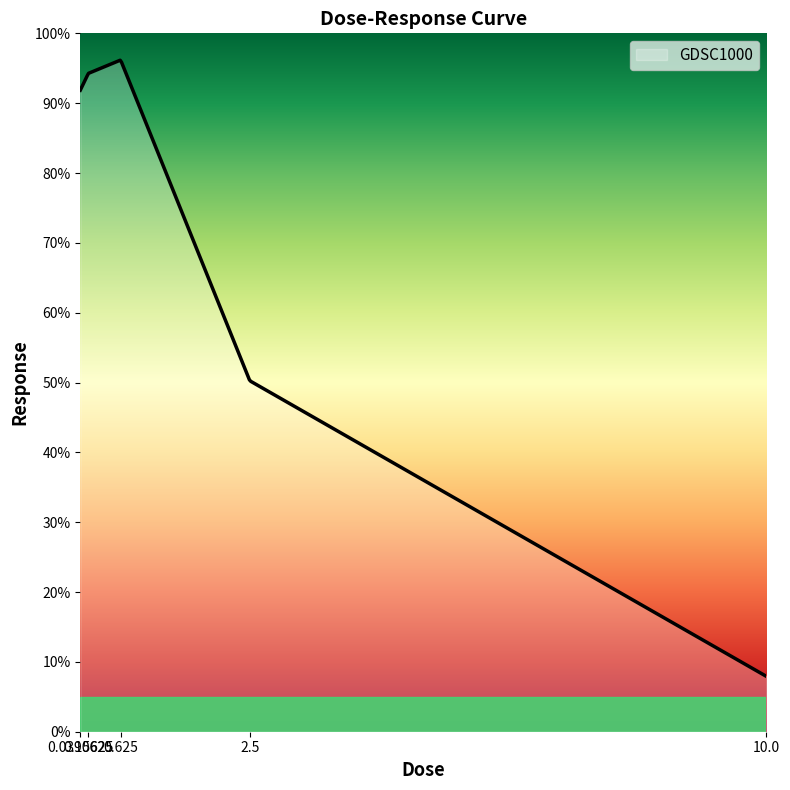

What is the minimum value shown in the chart?

7.9